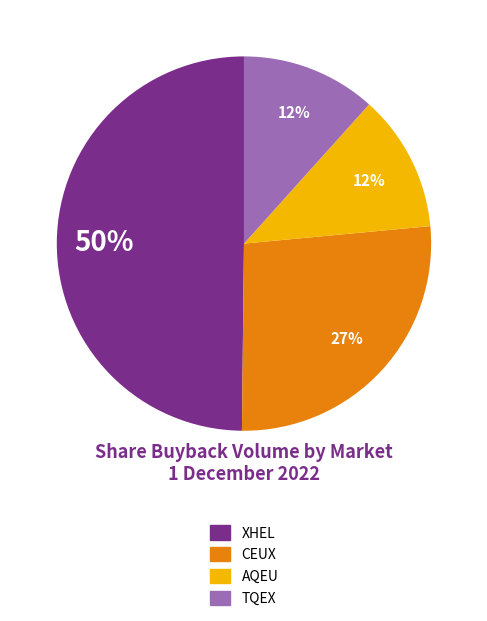

Does AQEU account for over 50% of the chart?

No